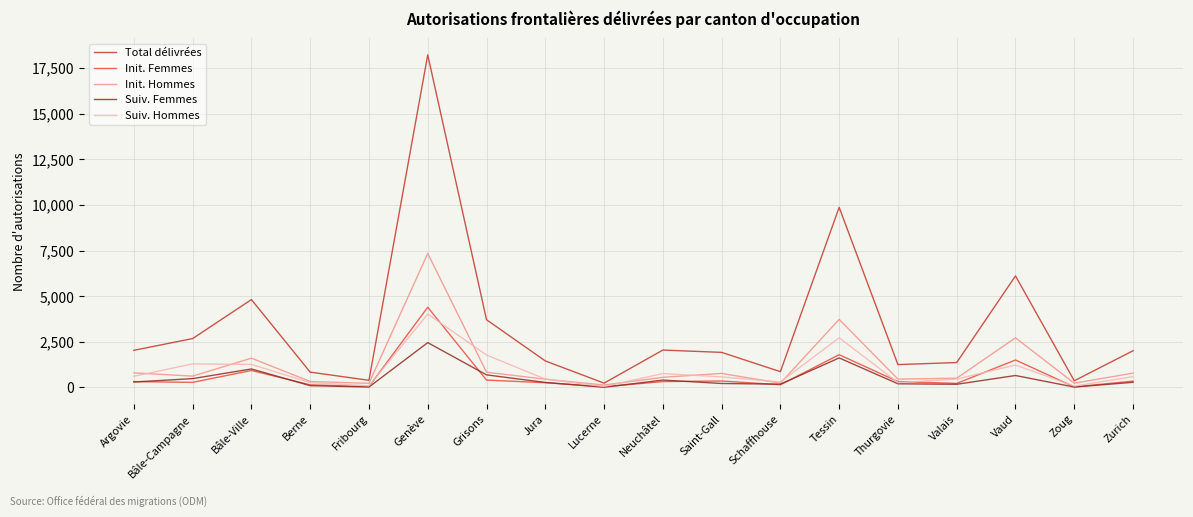

What is the maximum value shown in the chart?

18228